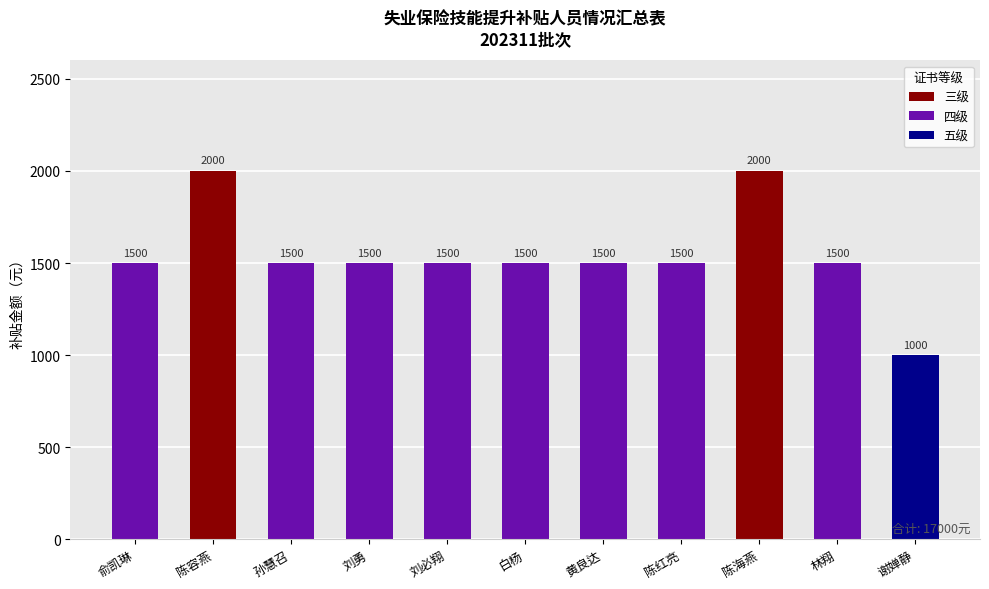

What is the average value?

1545